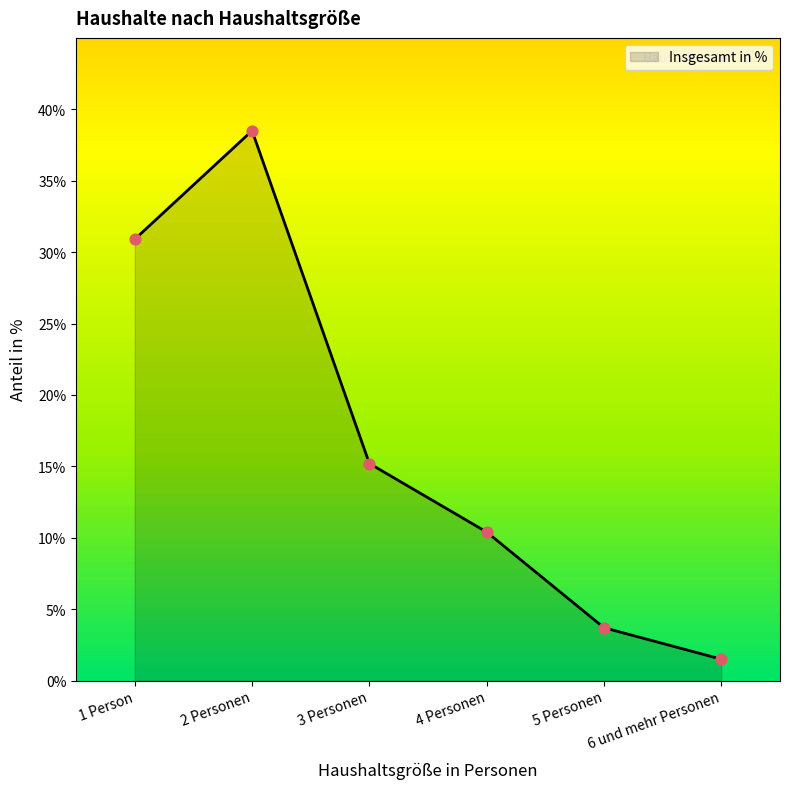

Between 2 Personen and 5 Personen, which is larger?

2 Personen